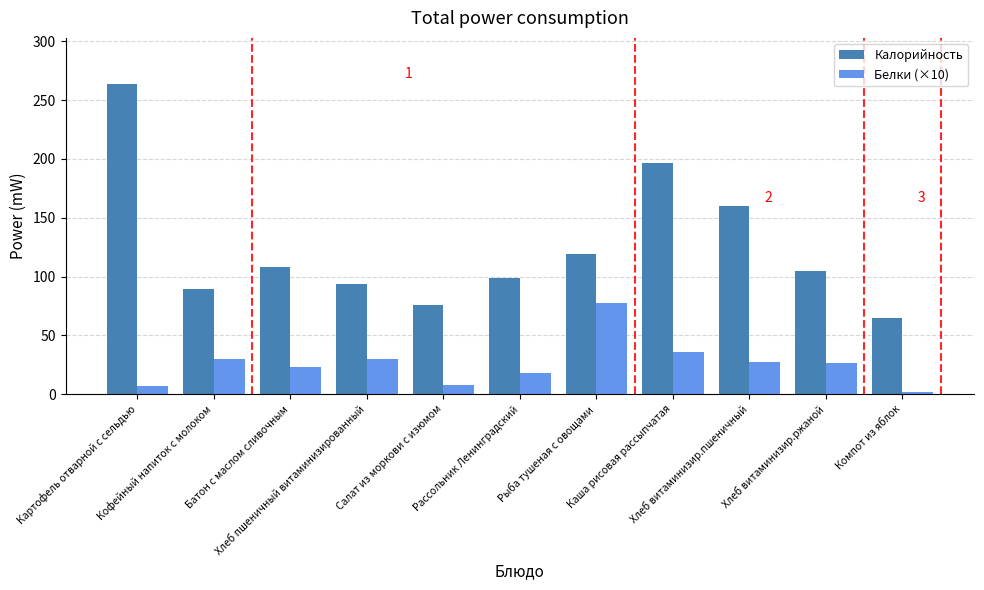

What is the total value across all series at Хлеб пшеничный витаминизированный?

124.0